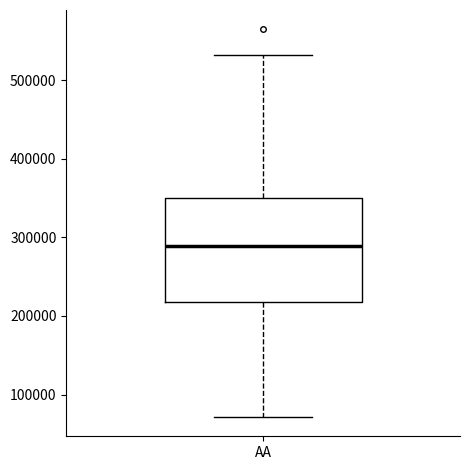

Transcribe this box plot: give where the median line is, the range the box spans, and where the two whiskers end, as read against the y-axis. The values are not printed on the chart, so give them approximately, as read against the axis.

median 290000, box 220000 to 350000, whiskers 70000 to 530000